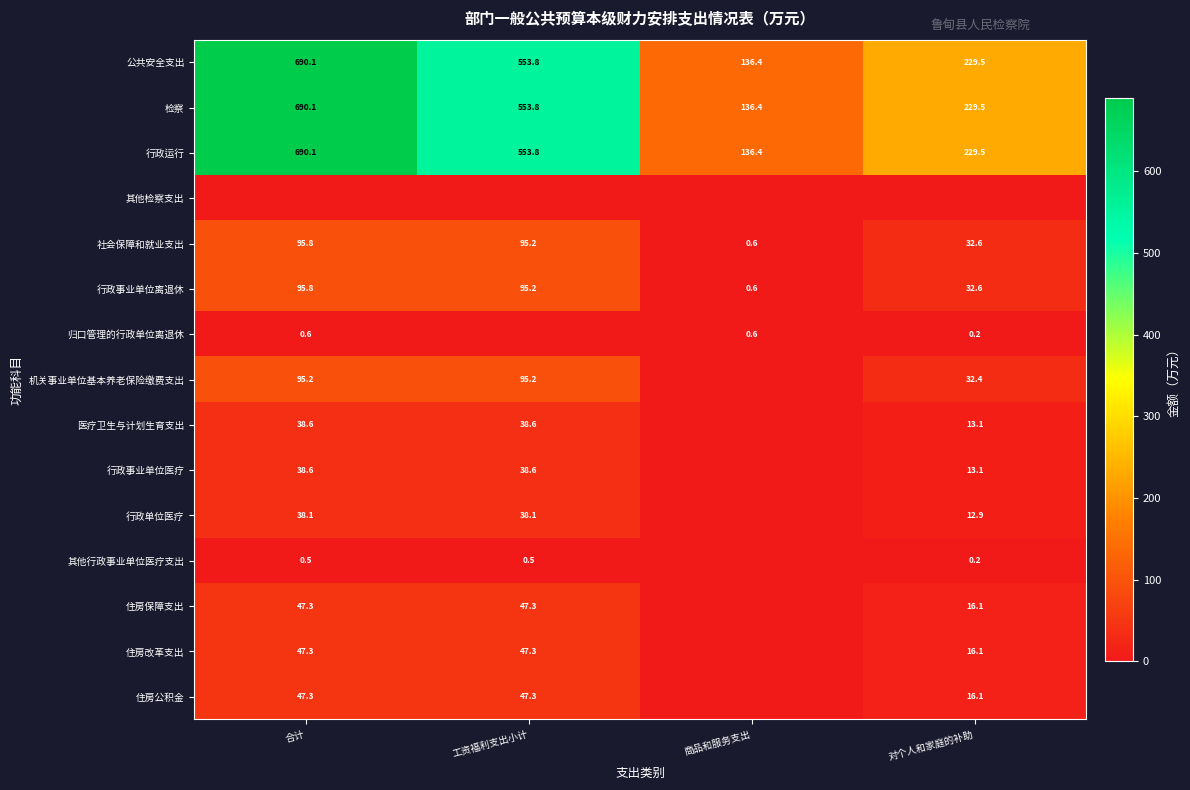

What is the spread (max minus min) of values at 合计?

690.1